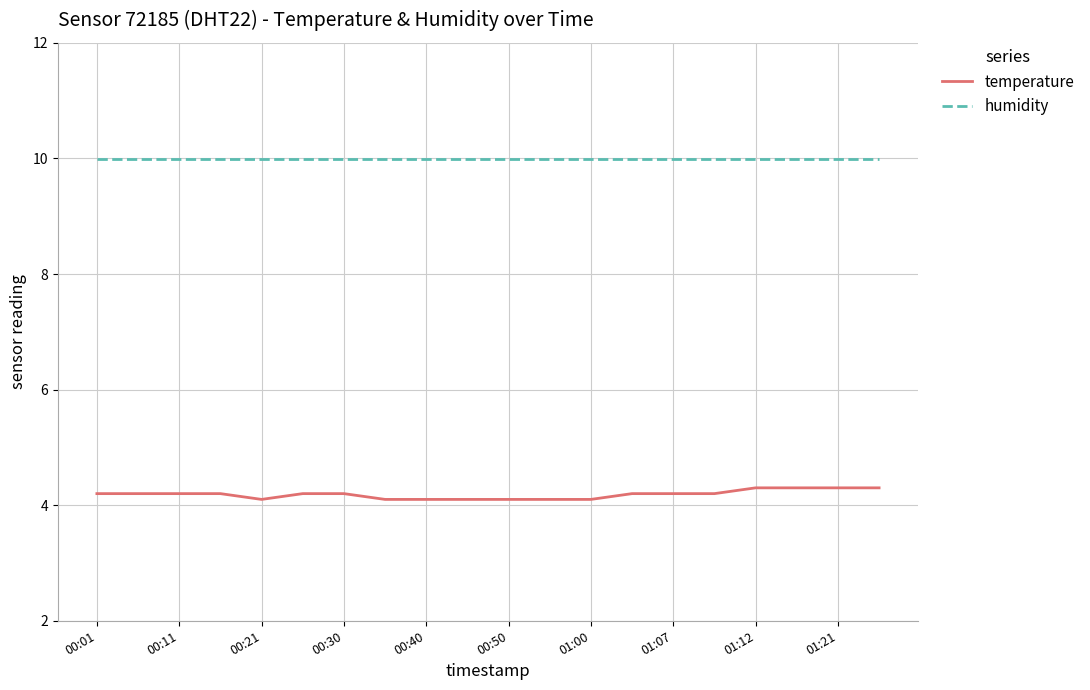

Rank the series by their maximum value, from highest to lowest.

humidity, temperature